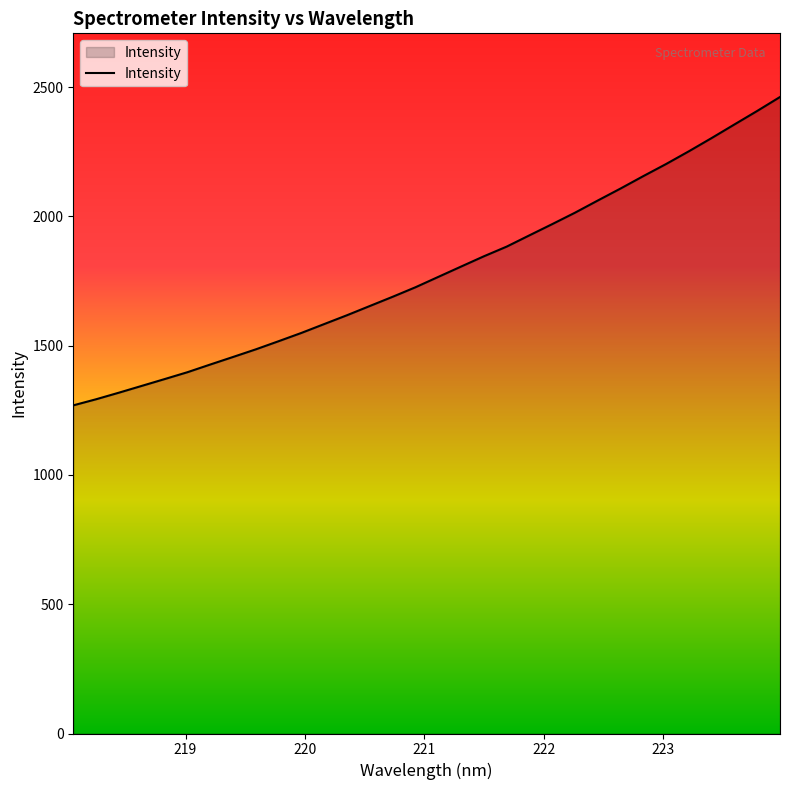

What is the difference between the maximum and minimum values?

1192.6